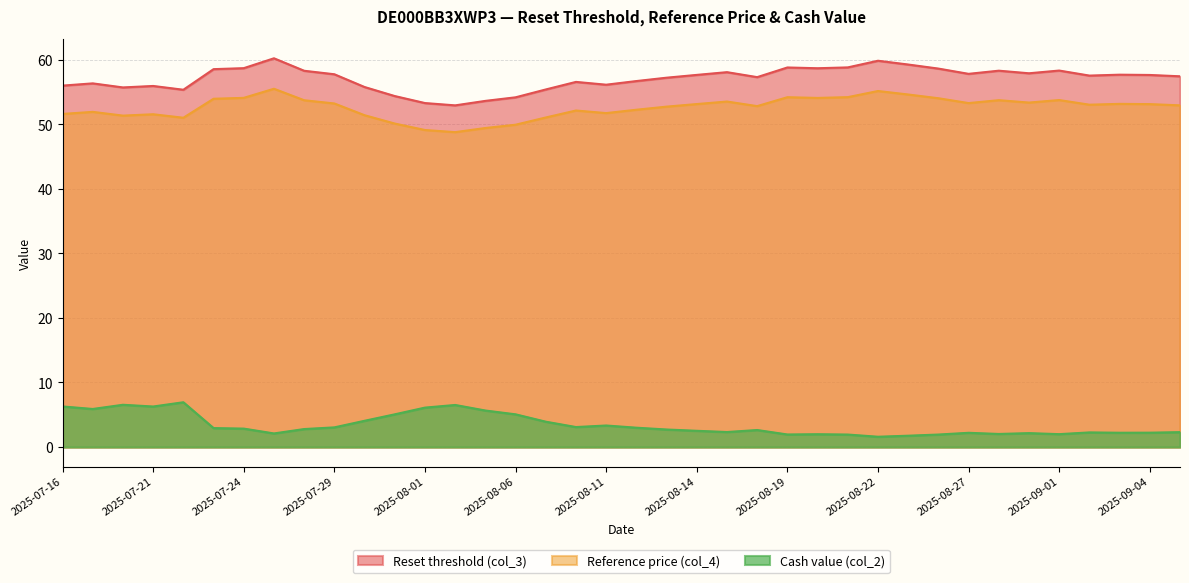

Reading right to left, list all the values displayed in this chart.

Reset threshold (col_3): 57.4	57.6	57.7	57.5	58.3	57.9	58.3	57.8	58.6	59.2	59.8	58.8	58.7	58.8	57.3	58.1	57.6	57.2	56.7	56.1	56.5	55.4	54.2	53.6	52.9	53.3	54.4	55.8	57.7	58.3	60.2	58.7	58.5	55.3	55.9	55.7	56.3	56.0
Reference price (col_4): 52.9	53.1	53.1	53.0	53.7	53.4	53.7	53.3	54.0	54.6	55.1	54.2	54.1	54.2	52.8	53.5	53.1	52.7	52.2	51.7	52.1	51.0	49.9	49.4	48.8	49.1	50.1	51.4	53.2	53.7	55.5	54.1	53.9	51.0	51.5	51.3	51.9	51.6
Cash value (col_2): 2.3	2.2	2.2	2.3	2.0	2.2	2.0	2.2	1.9	1.8	1.6	1.9	2.0	1.9	2.6	2.3	2.5	2.7	3.0	3.3	3.1	3.9	5.1	5.7	6.5	6.1	5.1	4.1	3.0	2.8	2.1	2.9	2.9	6.9	6.3	6.5	5.9	6.3